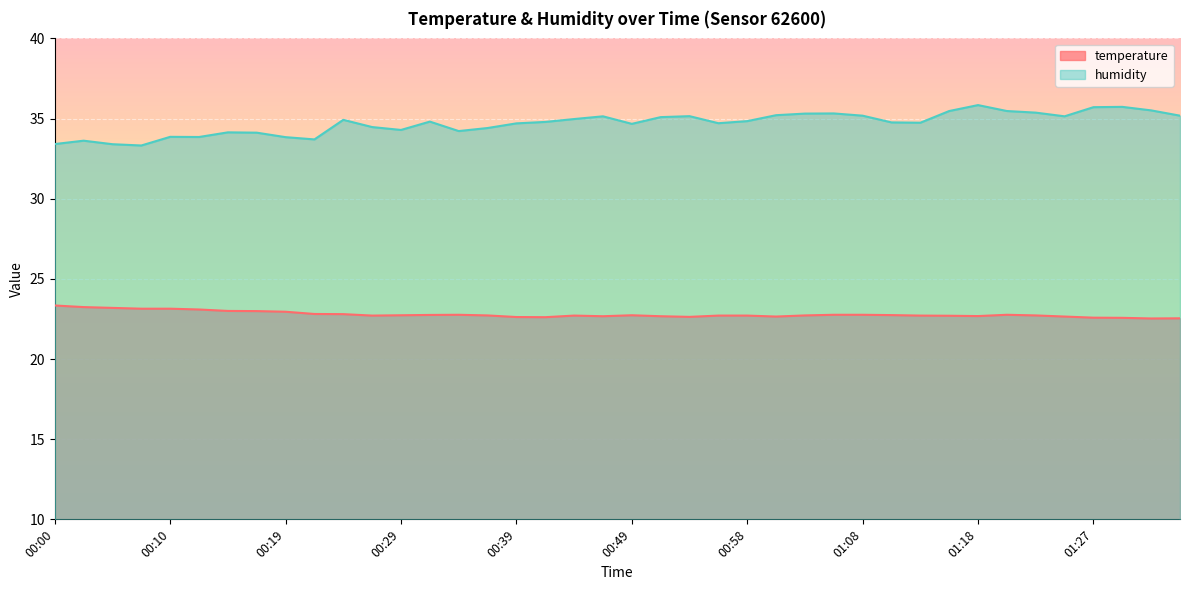

How many series are shown in this chart?

2